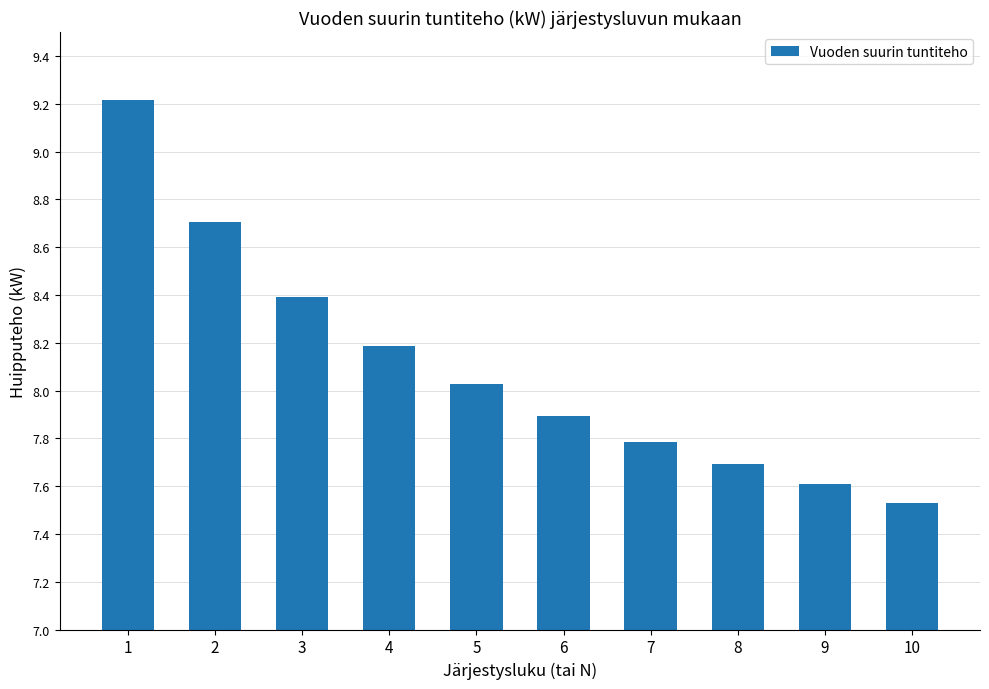

Rank the categories by value from lowest to highest.

10, 9, 8, 7, 6, 5, 4, 3, 2, 1